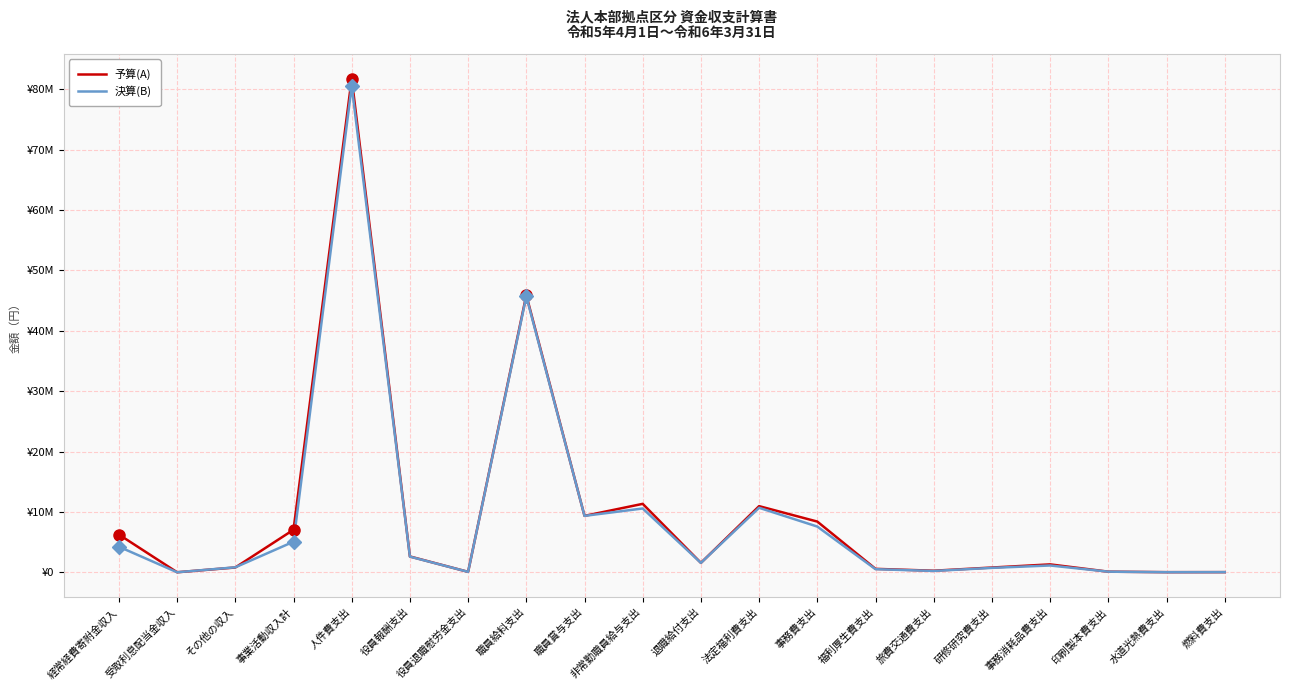

Between 経常経費寄附金収入 and 印刷製本費支出, which series saw the biggest shift?

予算(A)